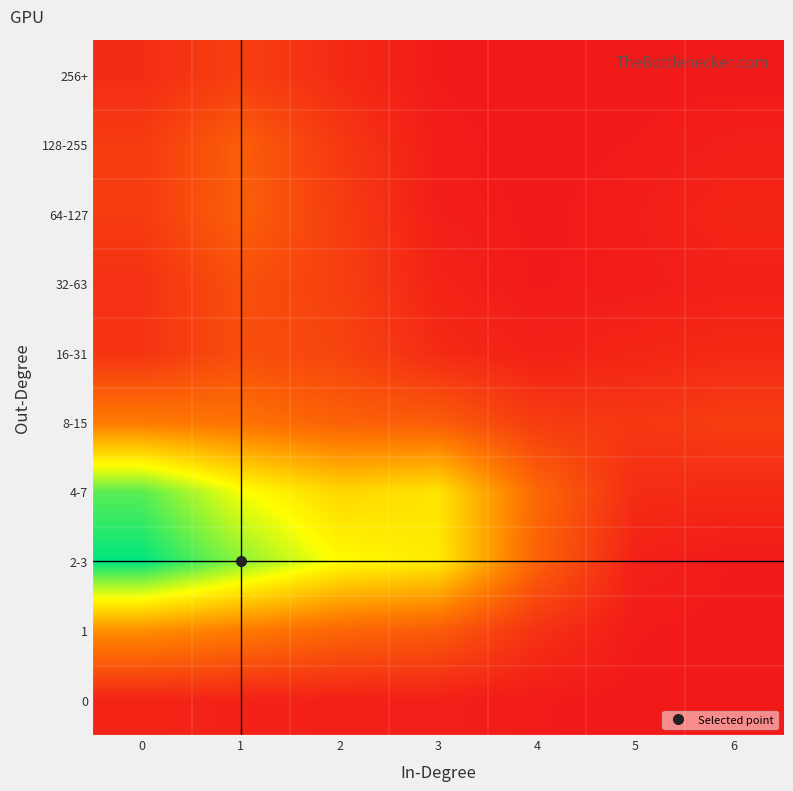

How many series are shown in this chart?

10